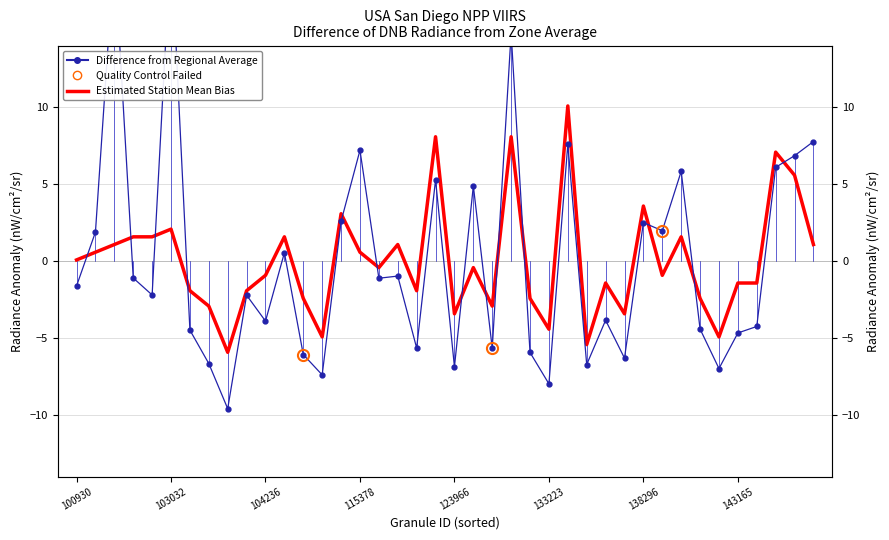

How many intersections are there between Estimated Station Mean Bias and Difference from Regional Average?

13